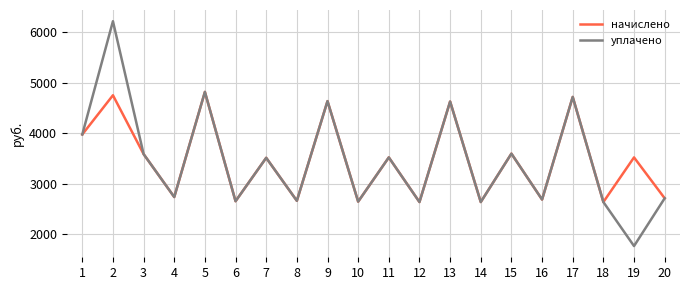

Which series has the widest spread of values?

уплачено